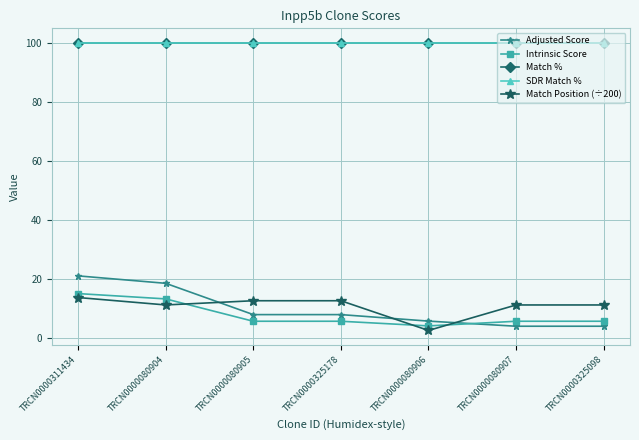

Reading left to right, transcribe all the data shown in this chart.

Adjusted Score: 21.0	18.5	7.9	7.9	5.7	3.9	3.9
Intrinsic Score: 15.0	13.2	5.6	5.6	4.0	5.6	5.6
Match %: 100.0	100.0	100.0	100.0	100.0	100.0	100.0
SDR Match %: 100.0	100.0	100.0	100.0	100.0	100.0	100.0
Match Position (÷200): 13.7	11.2	12.6	12.6	2.5	11.1	11.1